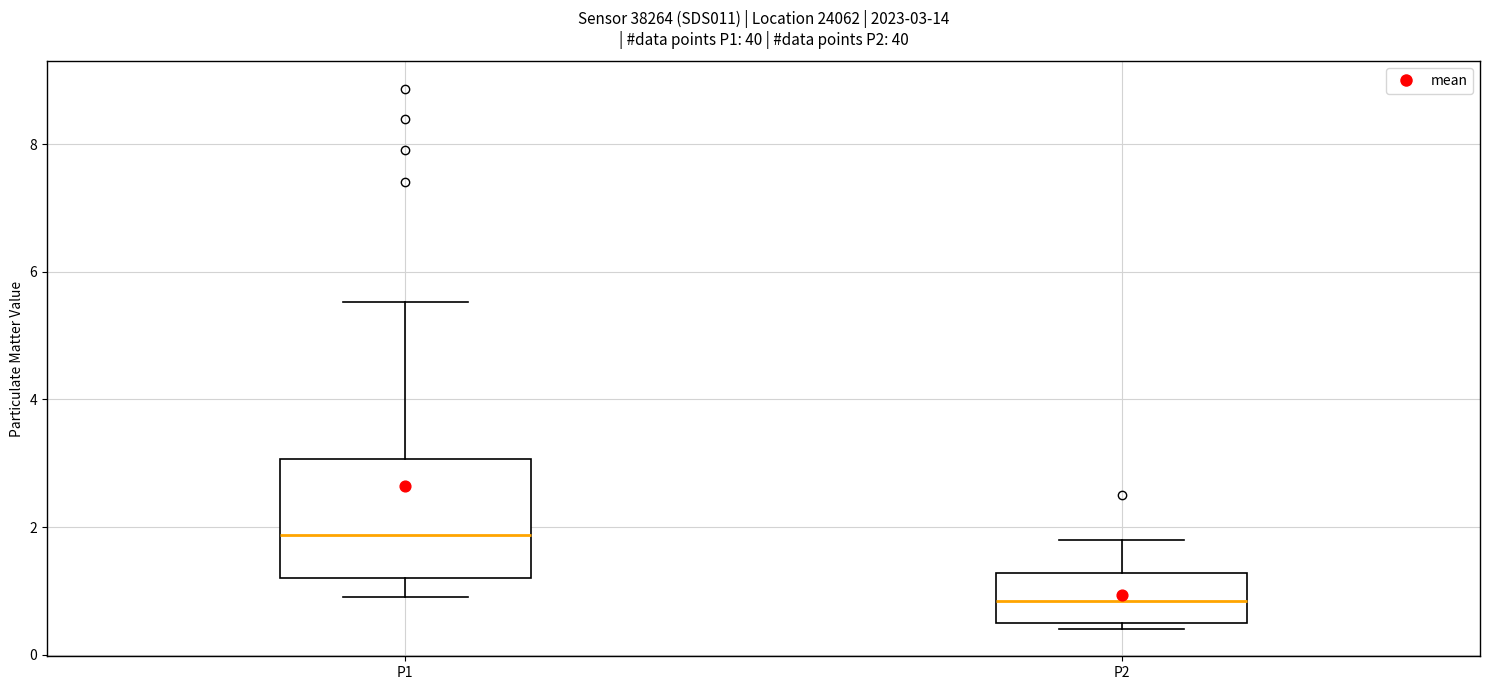

Which box has the lowest median line?

P2